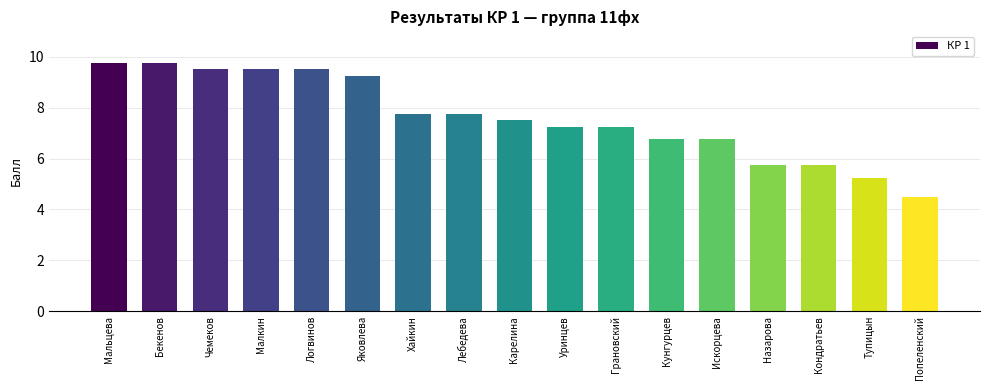

What is the difference between the maximum and second lowest values?

4.5